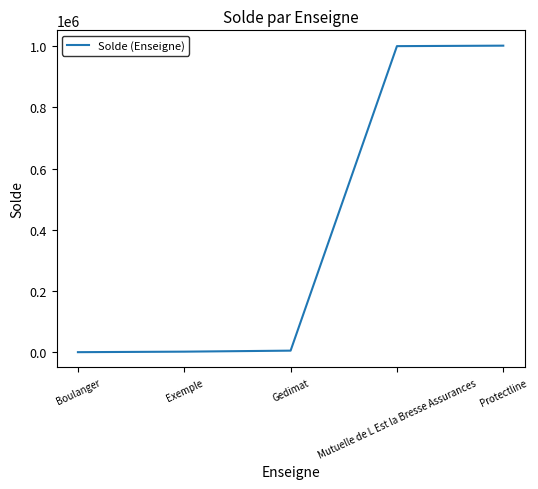

Is it true that the value at Protectline is 621831?

False